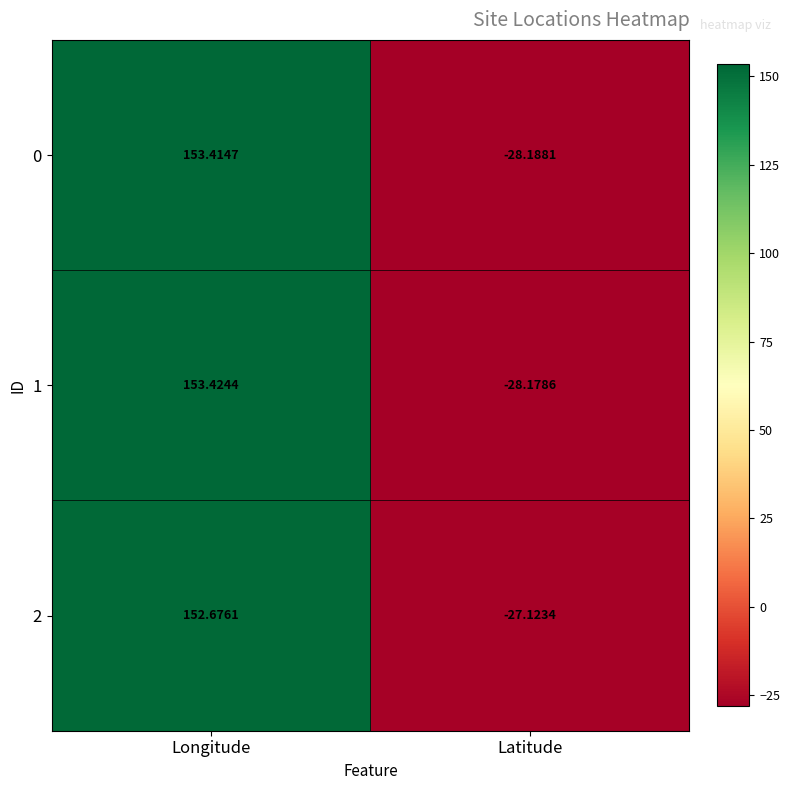

Rank the categories by 0 value from highest to lowest.

Longitude, Latitude